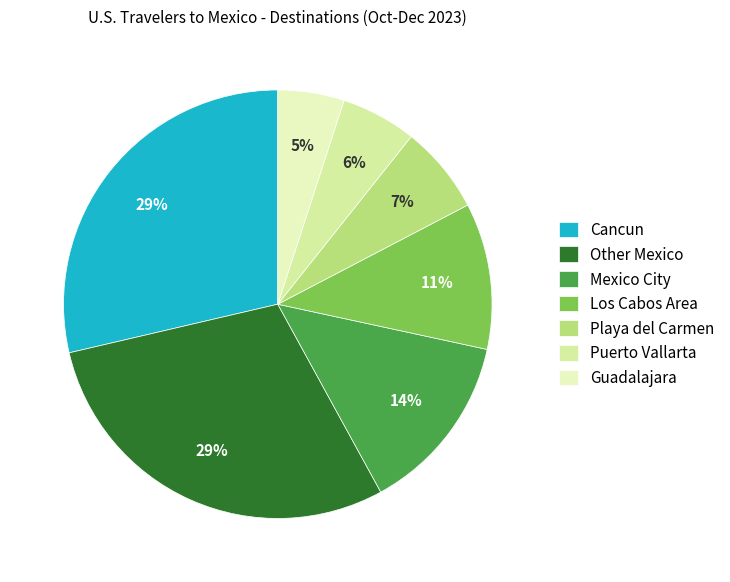

How many segments does this pie chart have?

7